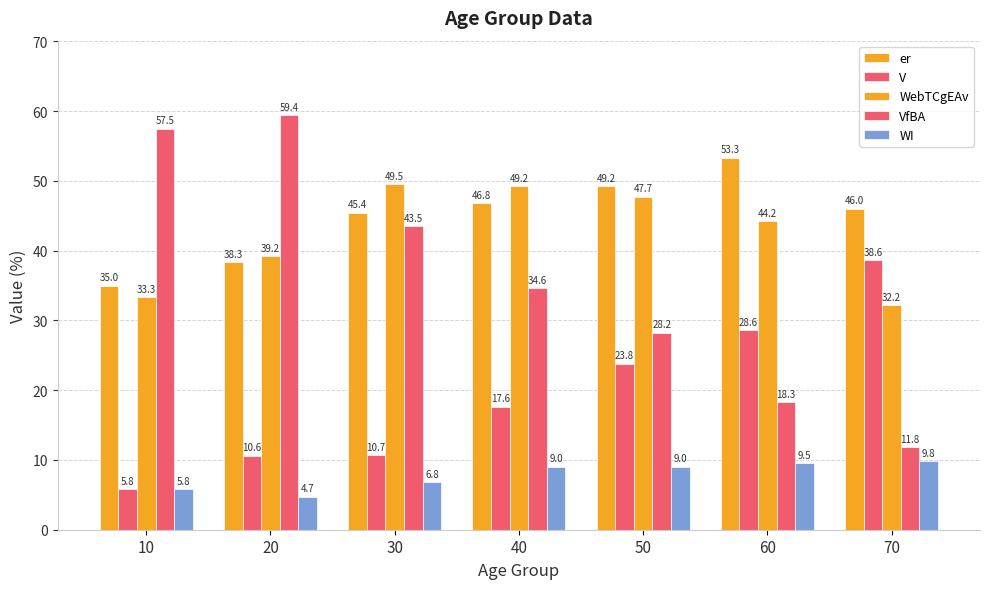

Between 10 and 70, which is larger?

70